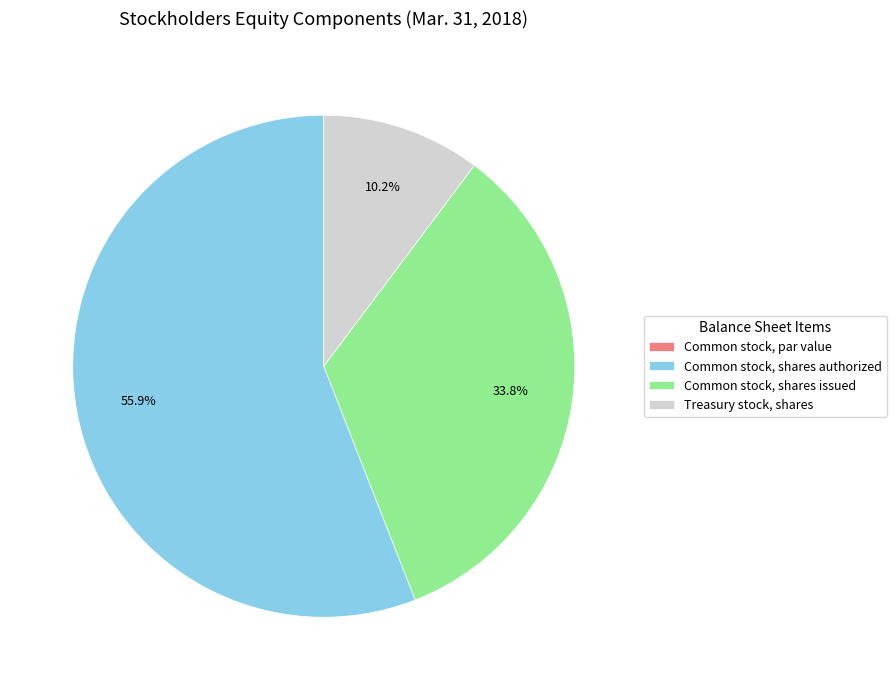

True or false: Common stock, shares authorized accounts for 61% of the total.

False